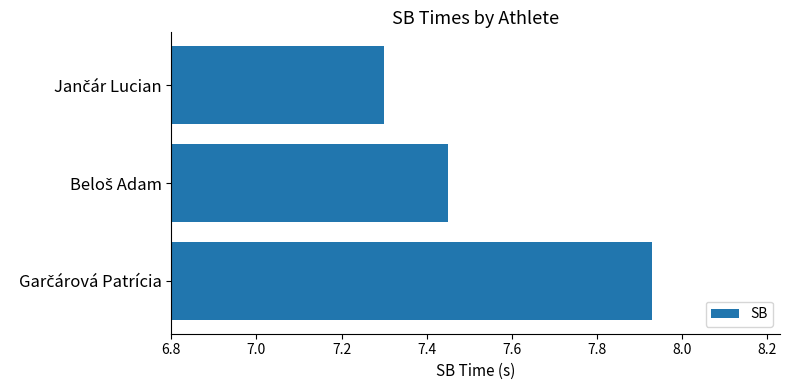

What is the minimum value shown in the chart?

7.3